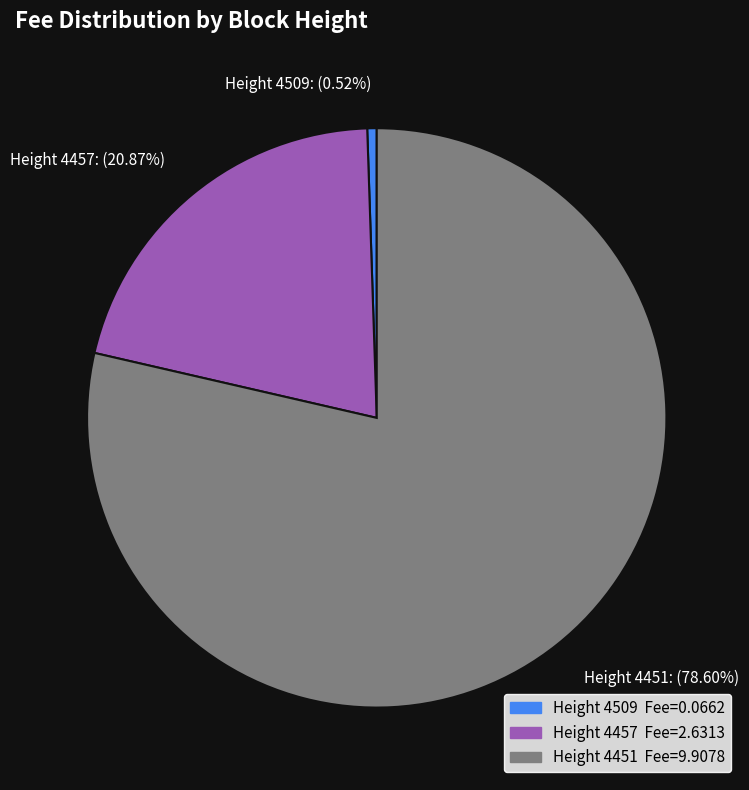

Is there any slice that represents more than half of the pie?

Yes